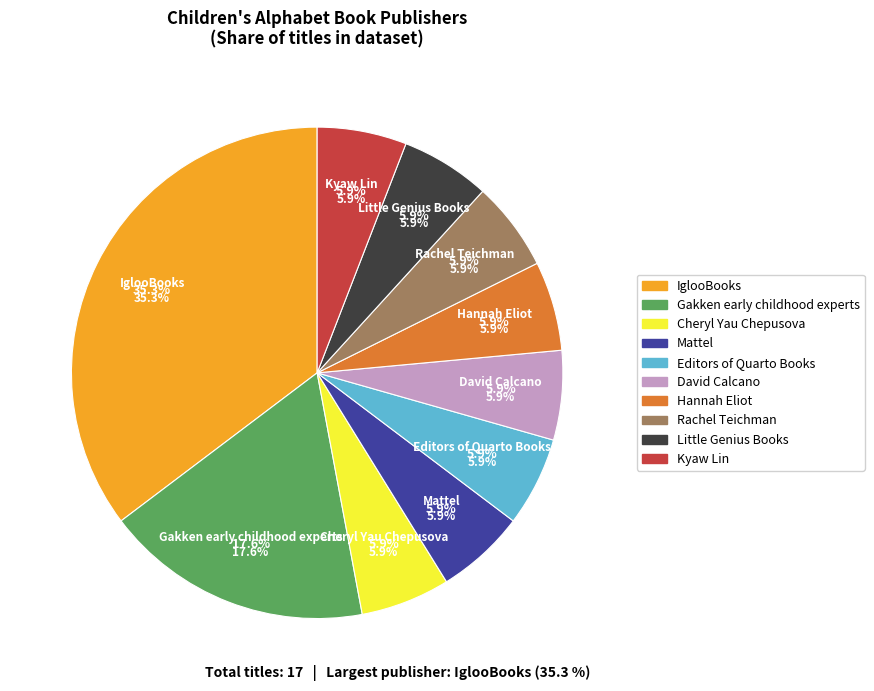

What percentage is NOT represented by IglooBooks?

64.7%